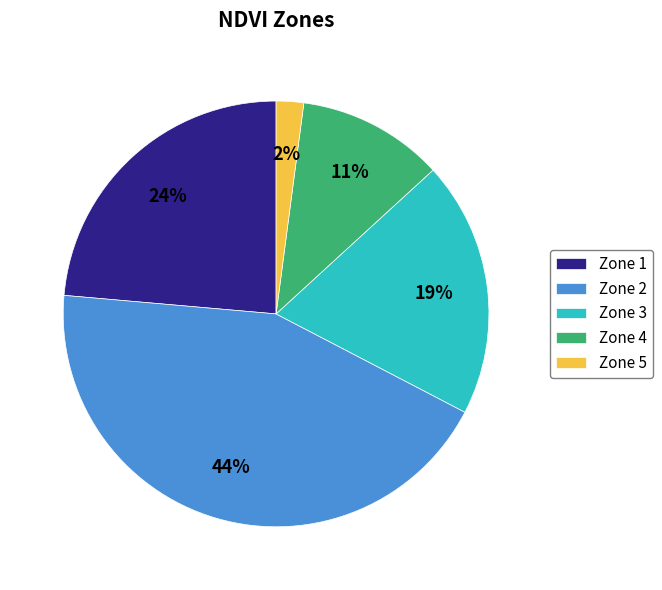

Combined, do Zone 1 and Zone 3 account for over 50%?

No